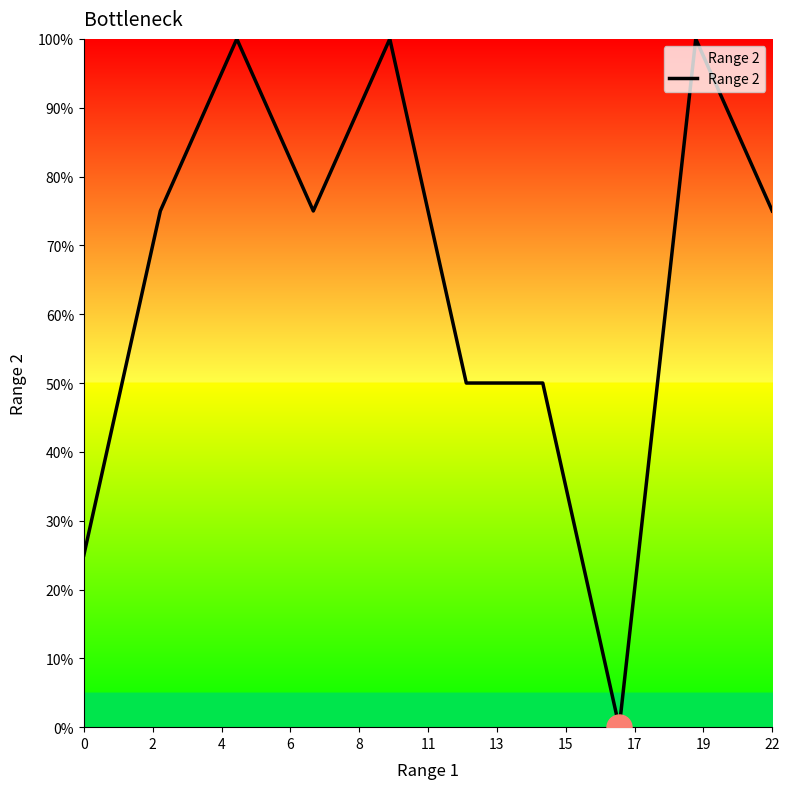

How many values are above zero?

9